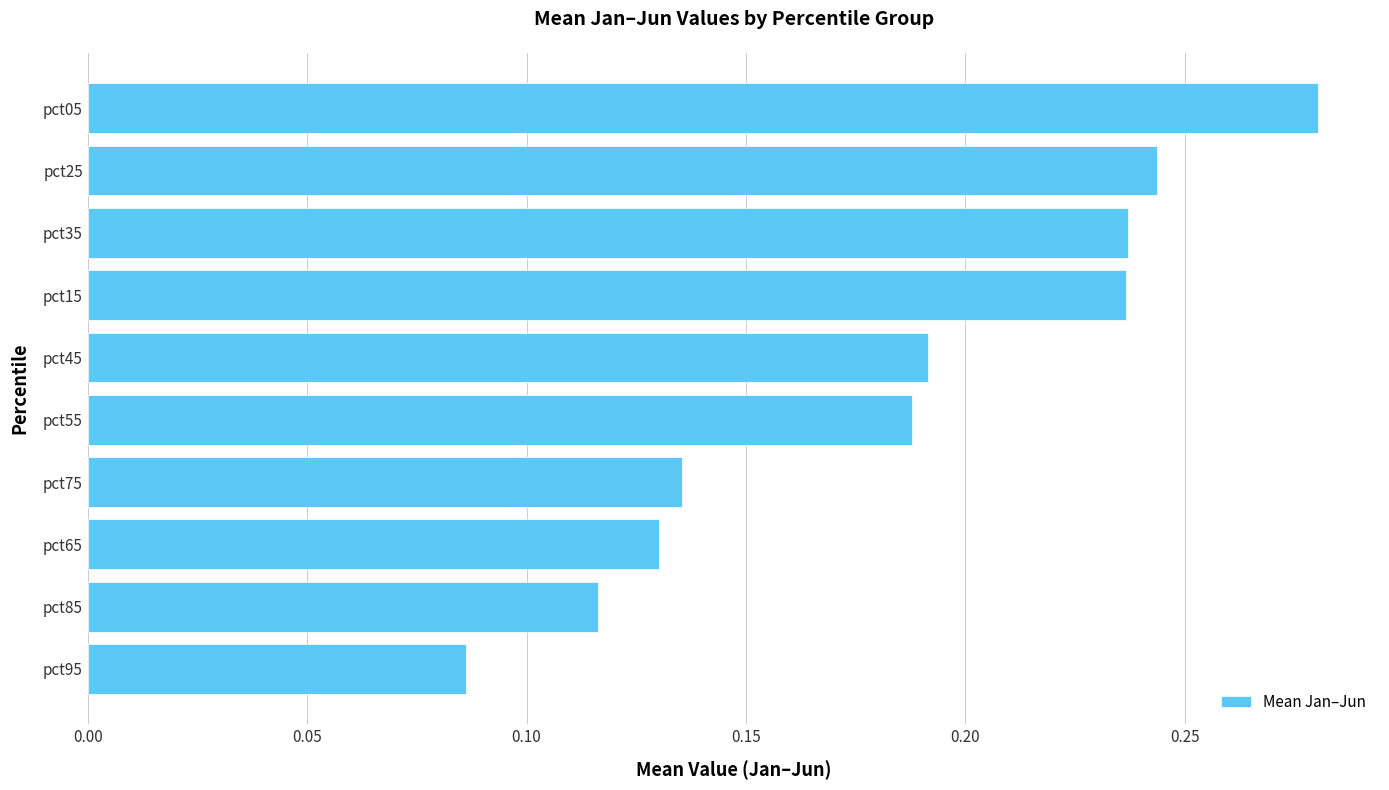

What is the sum of all values?

1.8